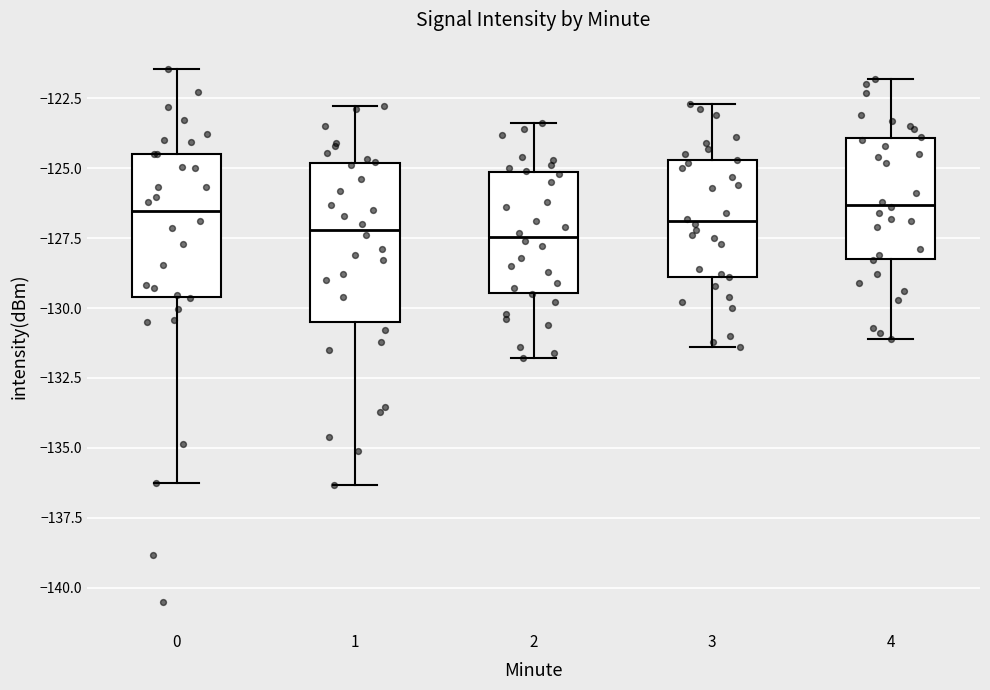

Reading left to right, transcribe this box plot: for each box, give where its median line is, the range the box spans, and where its two whiskers end, as read against the y-axis. The values are not printed on the chart, so give them approximately, as read against the axis.

0: median -126.5, box -129.5 to -124.5, whiskers -136.5 to -121.5
1: median -127.0, box -130.5 to -125.0, whiskers -136.5 to -123.0
2: median -127.5, box -129.5 to -125.0, whiskers -132.0 to -123.5
3: median -127.0, box -129.0 to -124.5, whiskers -131.5 to -122.5
4: median -126.5, box -128.0 to -124.0, whiskers -131.0 to -122.0